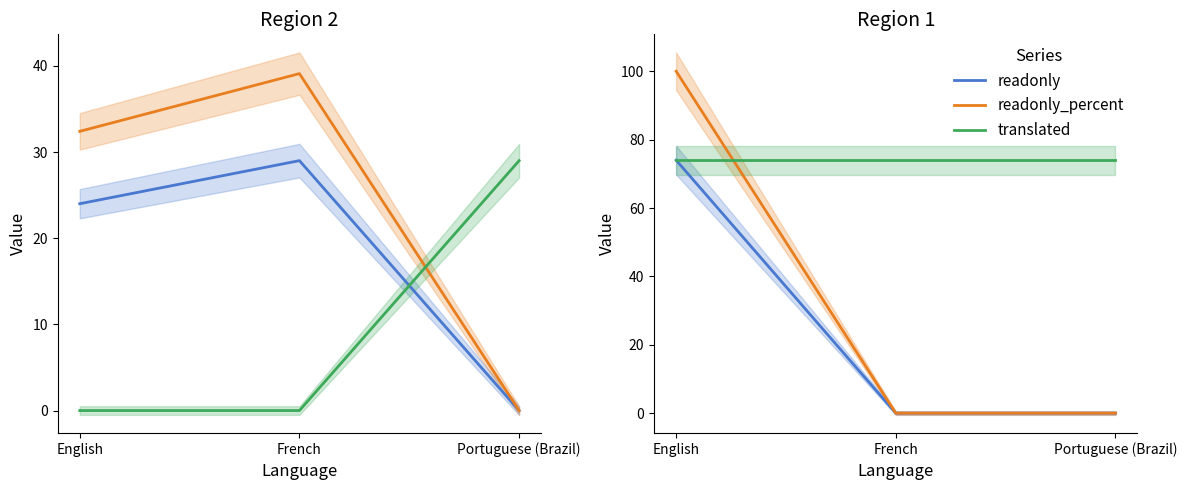

Which category has the lowest value across all series?

Portuguese (Brazil)